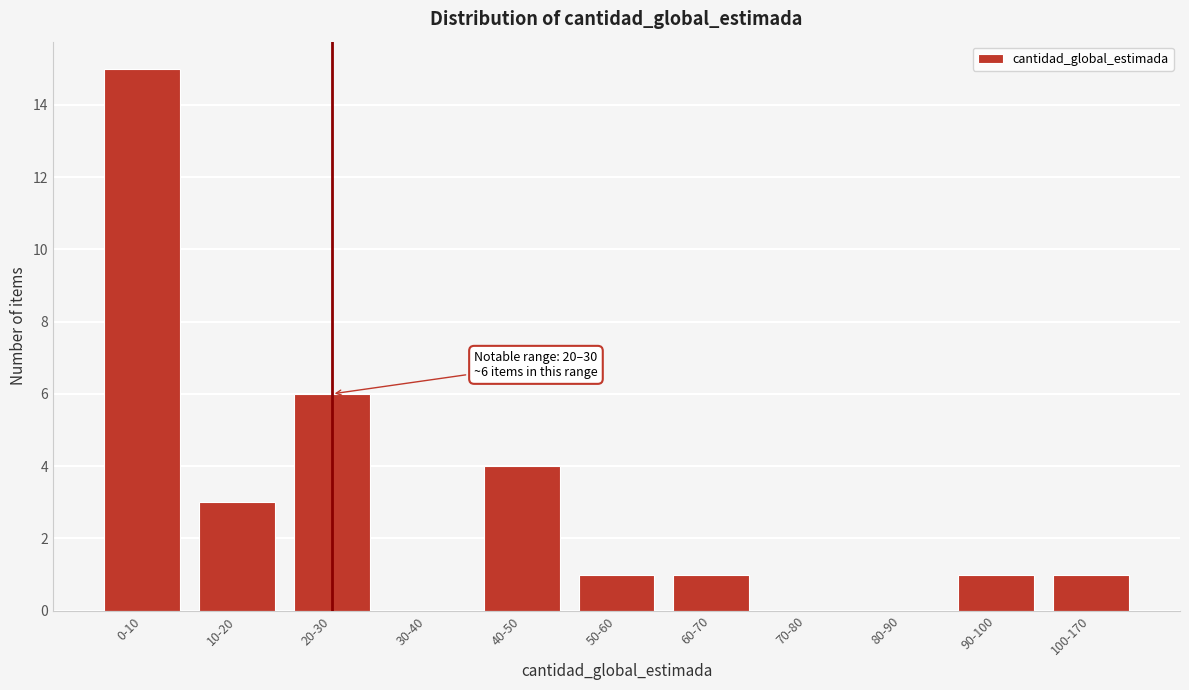

Reading left to right, transcribe all the data shown in this chart.

0-10=15	10-20=3	20-30=6	30-40=0	40-50=4	50-60=1	60-70=1	70-80=0	80-90=0	90-100=1	100-170=1